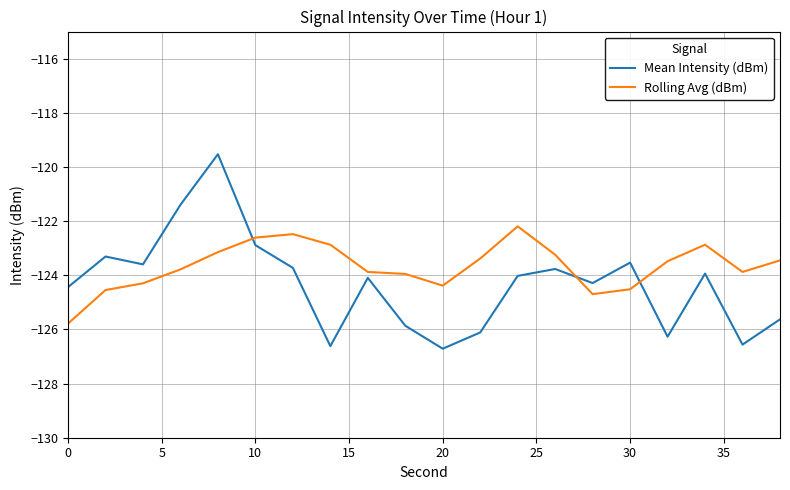

Which series has the largest range (max minus min)?

Mean Intensity (dBm)